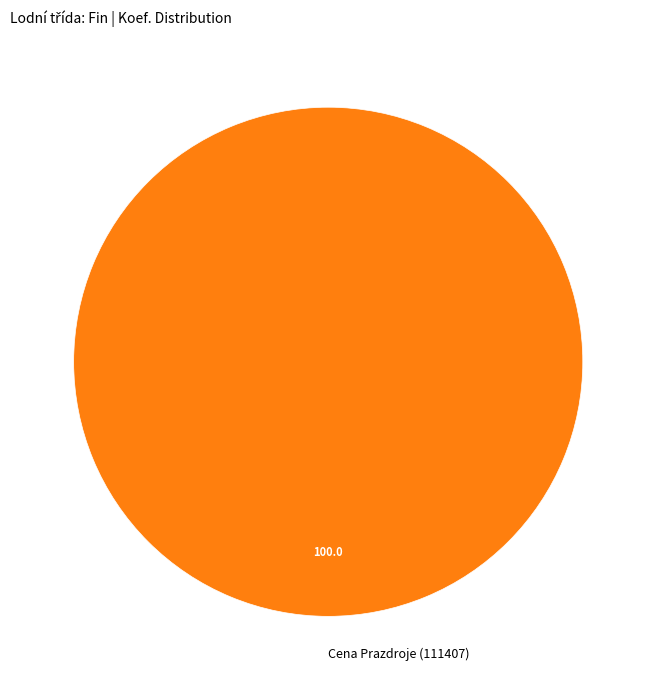

True or false: Cena Prazdroje (111407) accounts for 100% of the total.

True